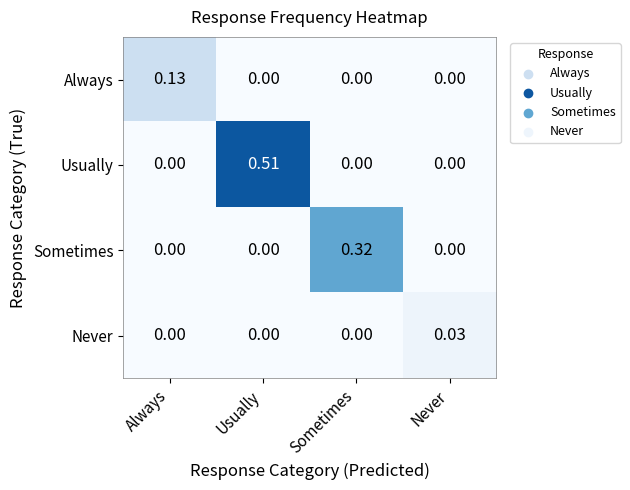

Which category has the highest value across all series?

Usually